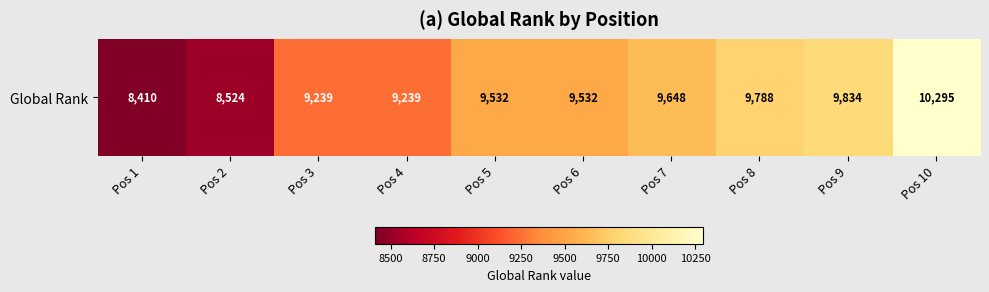

Where does the data first go above 9532?

Pos 7